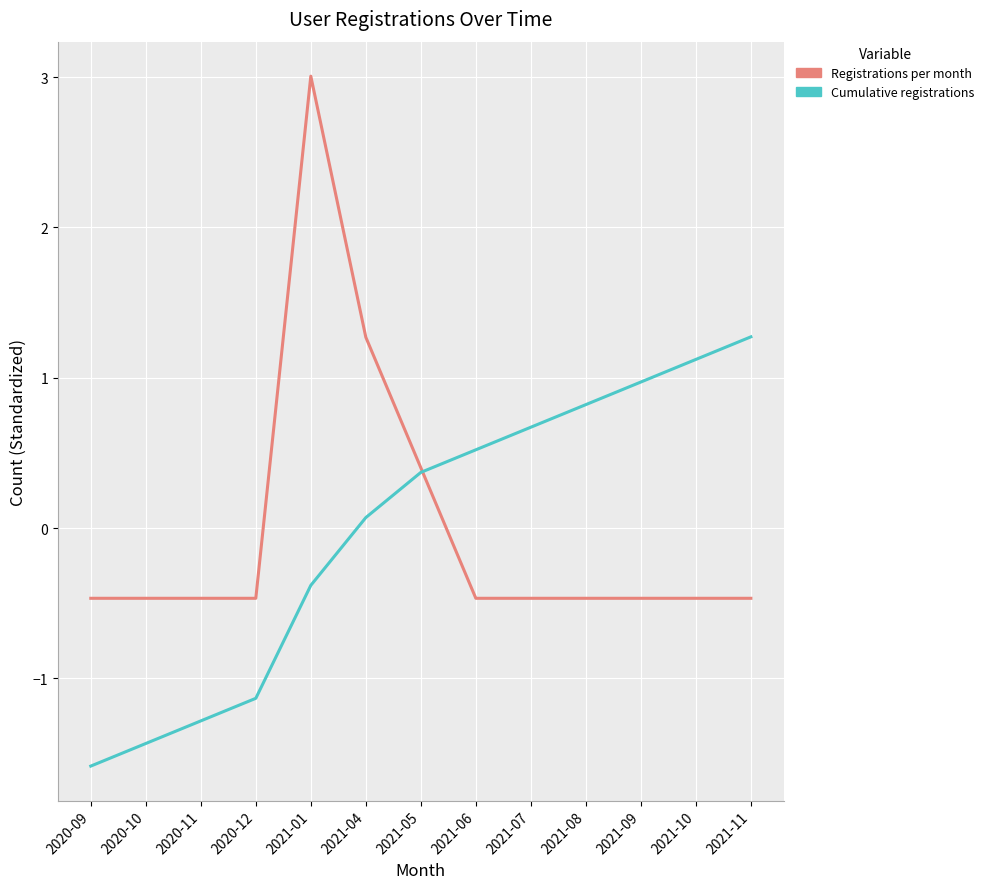

Which category has the highest value in the Registrations per month series?

2021-01